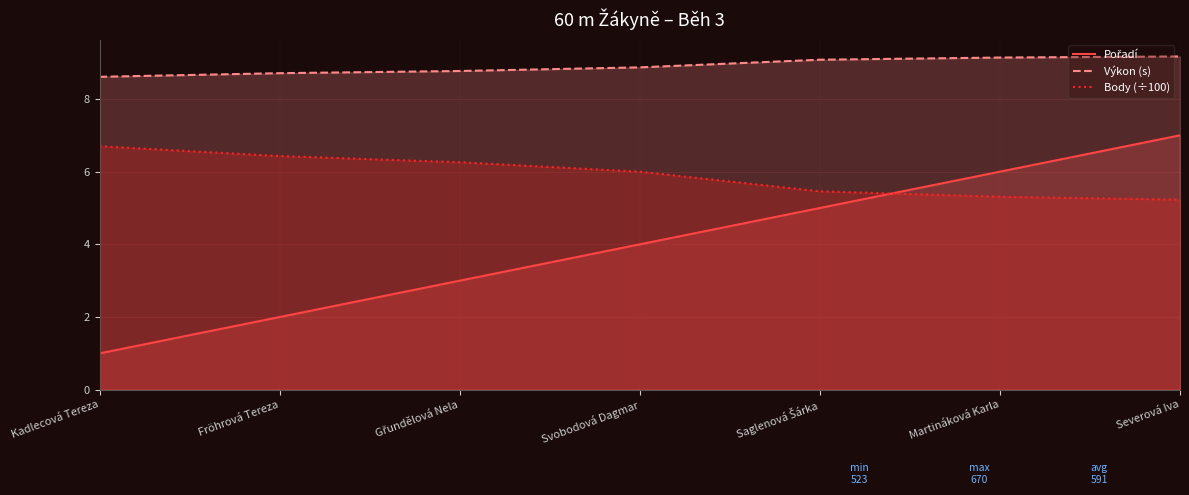

The Pořadí series shows 3.0 at Fröhrová Tereza. True or false?

False